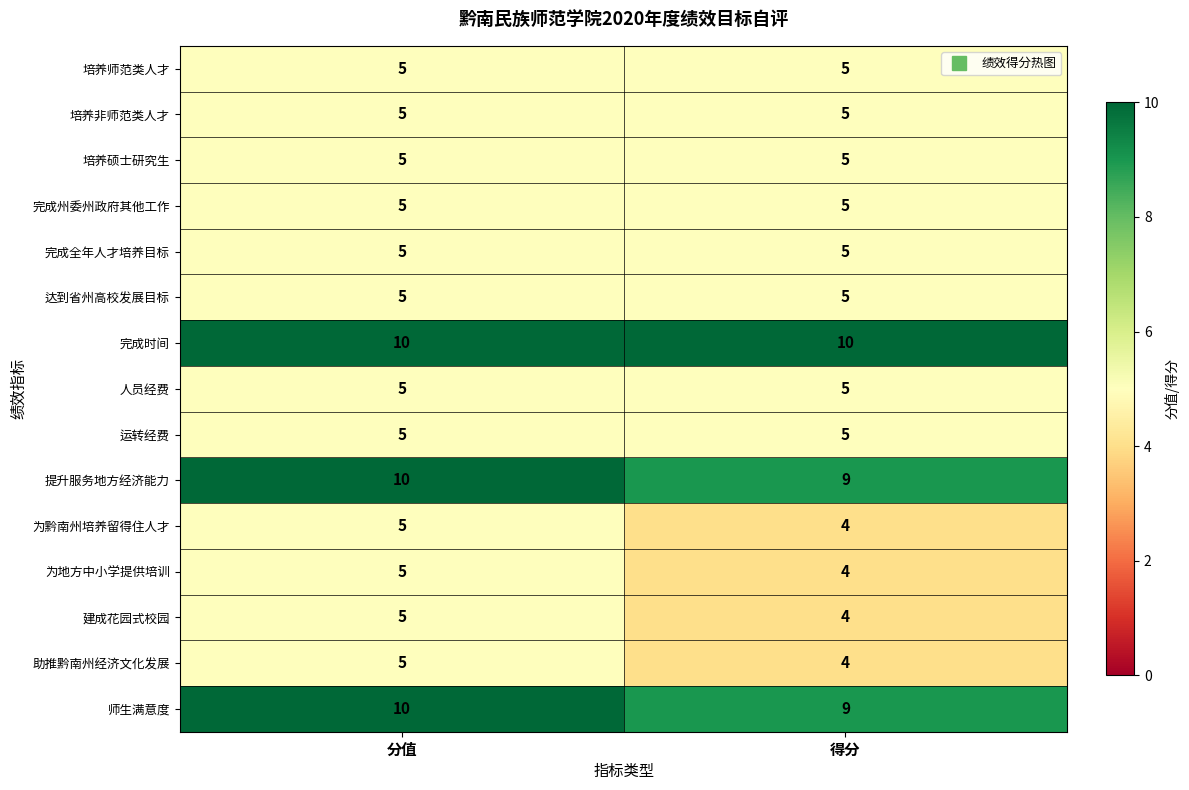

What is the maximum value shown in the chart?

10